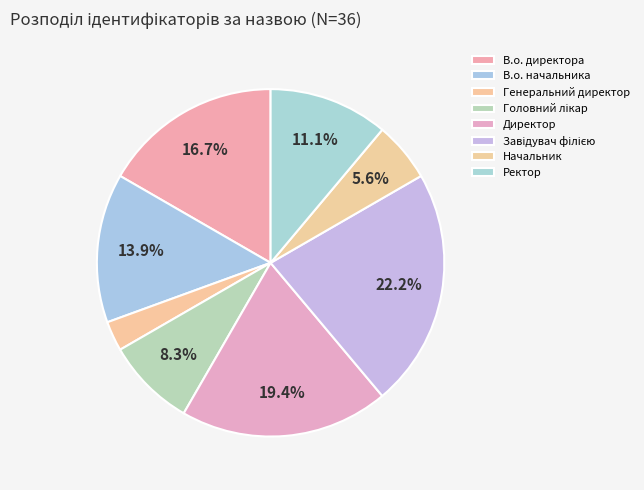

How many segments does this pie chart have?

8